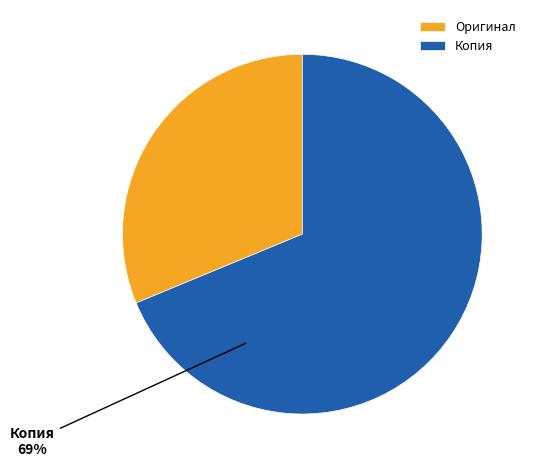

Which category has the smallest portion of the pie?

Оригинал